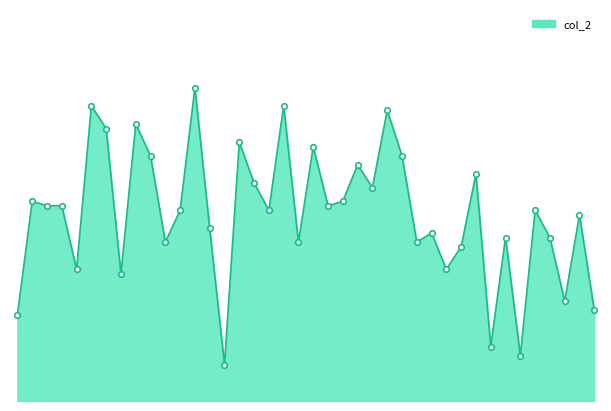

Does the chart have visible grid lines?

No